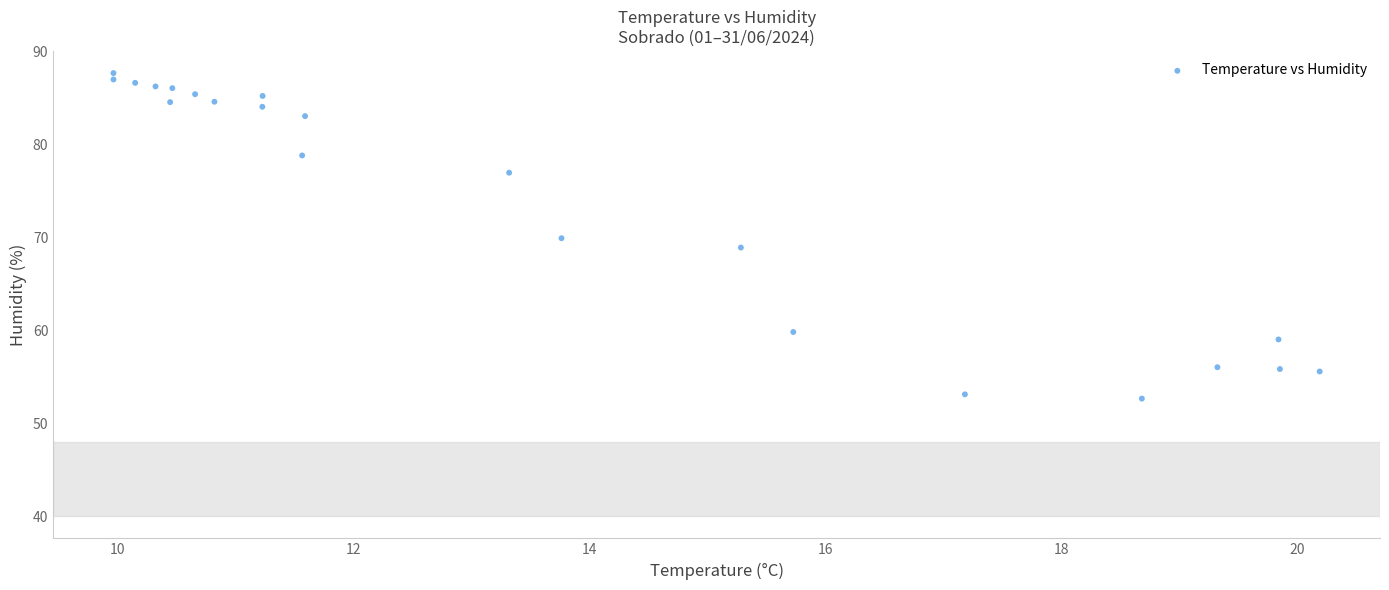

What is the range of Y values (max minus min)?

35.0